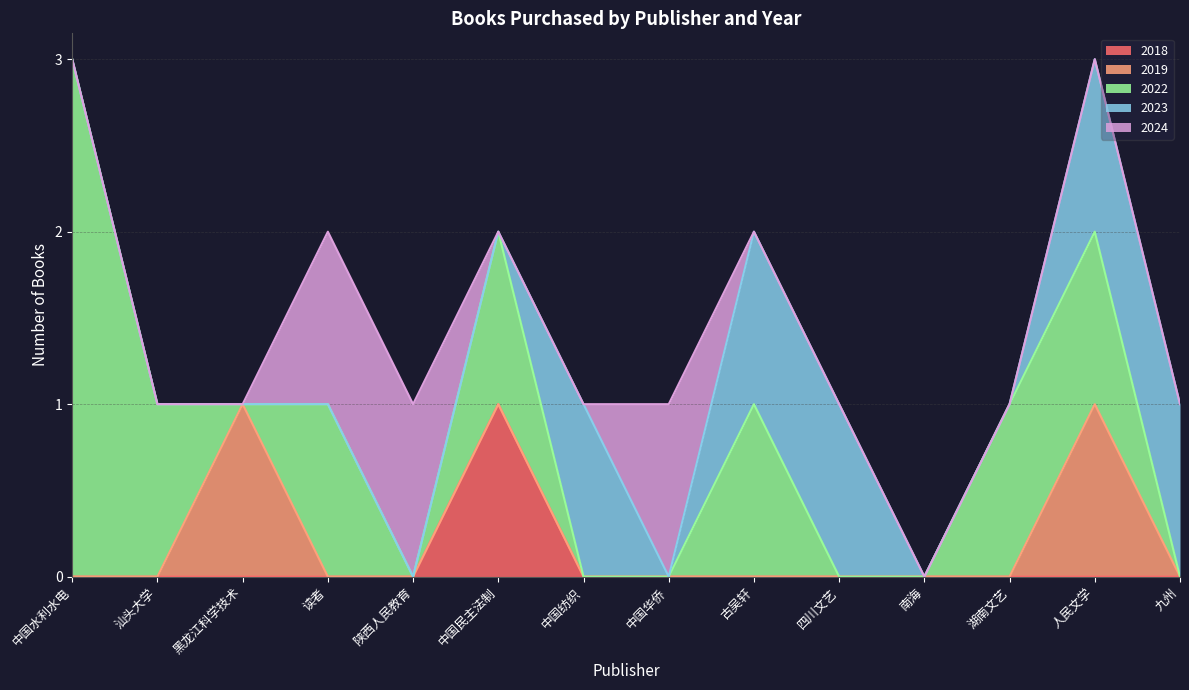

The value of 2018 at 人民文学 is 0. True or false?

True